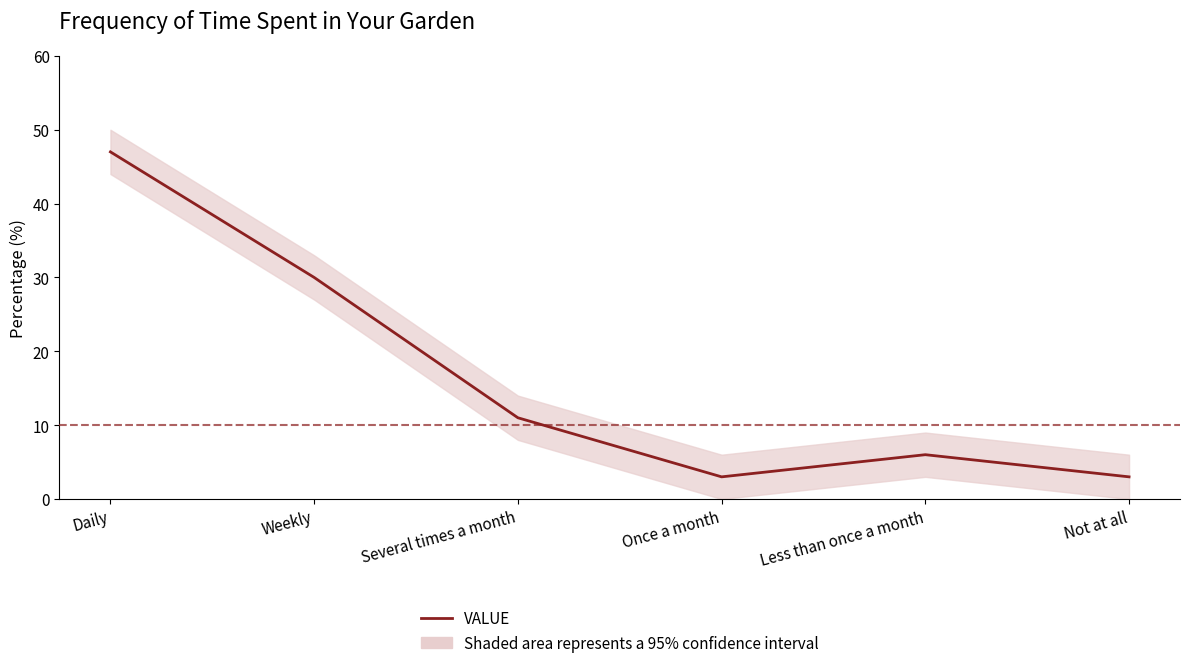

How many values are below 11?

3